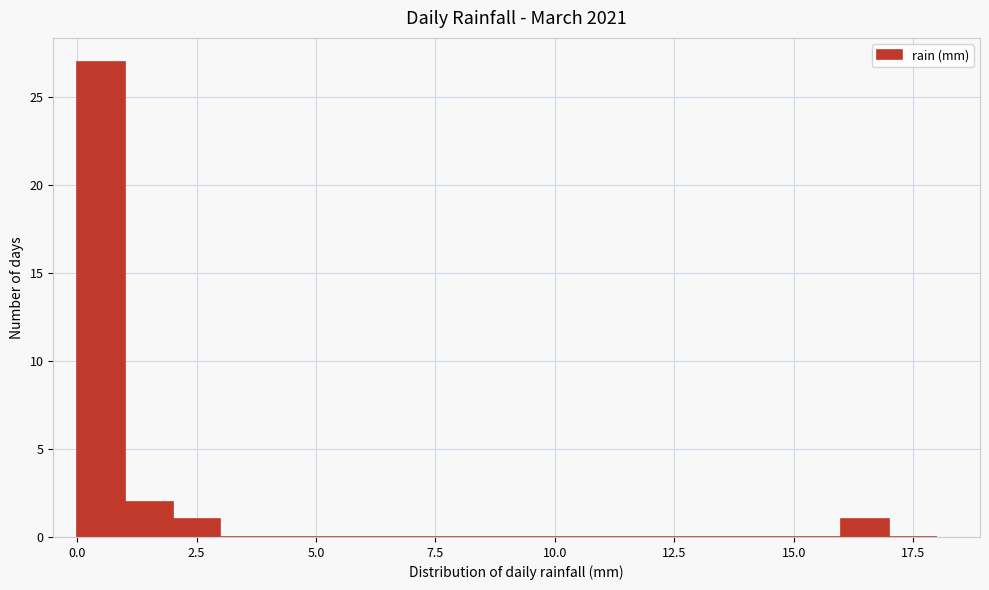

Around what value on the x-axis is the tallest bar? Give the approximate position of its centre, as read against the axis.

0.5